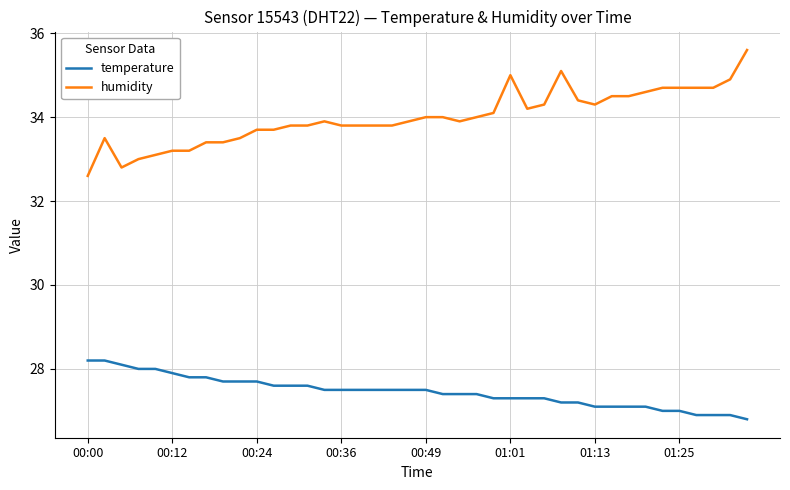

What is the minimum value for temperature?

26.8